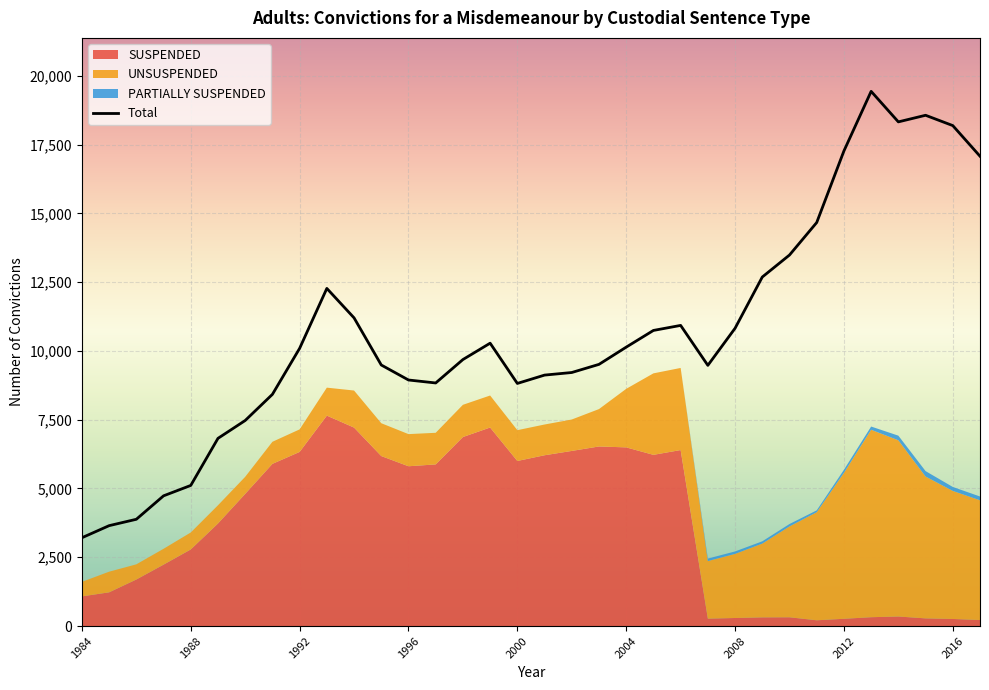

What is the lowest value of the Total series?

3210